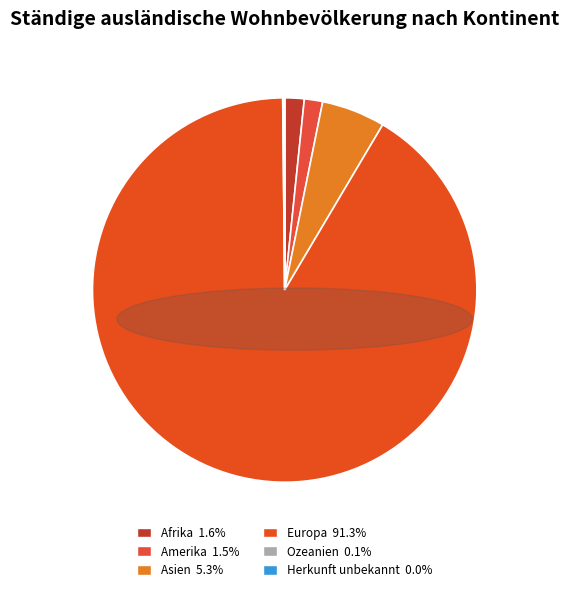

To the nearest percent, what is the difference between the largest and smallest slice percentages?

91%